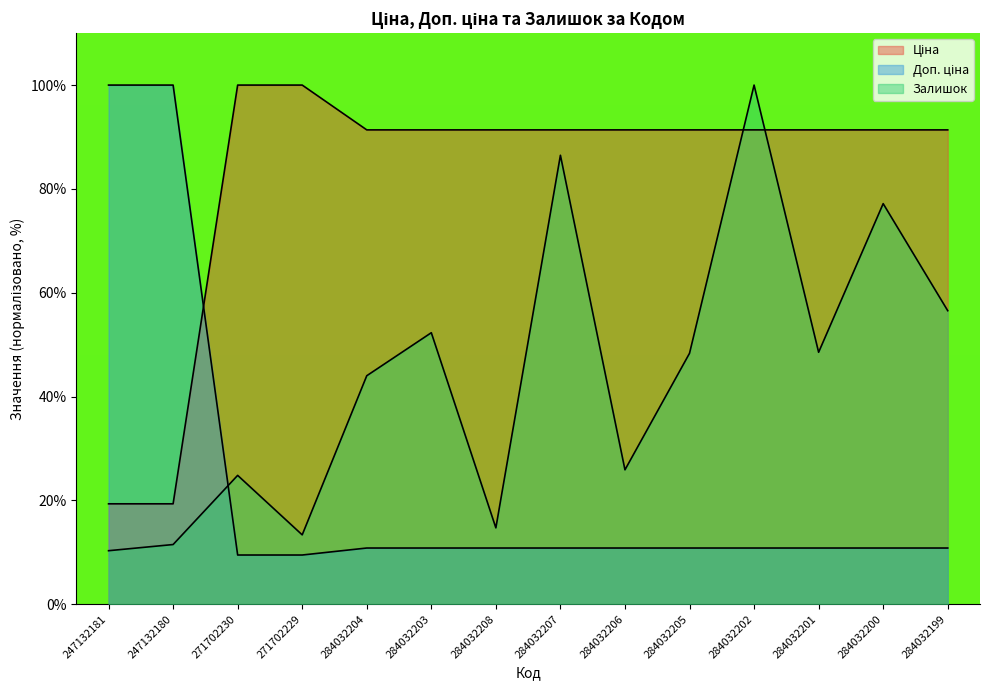

Reading right to left, extract all data points from this chart.

Ціна: 91.4	91.4	91.4	91.4	91.4	91.4	91.4	91.4	91.4	91.4	100.0	100.0	19.3	19.3
Доп. ціна: 10.8	10.8	10.8	10.8	10.8	10.8	10.8	10.8	10.8	10.8	9.5	9.5	100.0	100.0
Залишок: 56.5	77.2	48.5	100.0	48.3	25.9	86.5	14.7	52.3	44.0	13.4	24.8	11.5	10.3